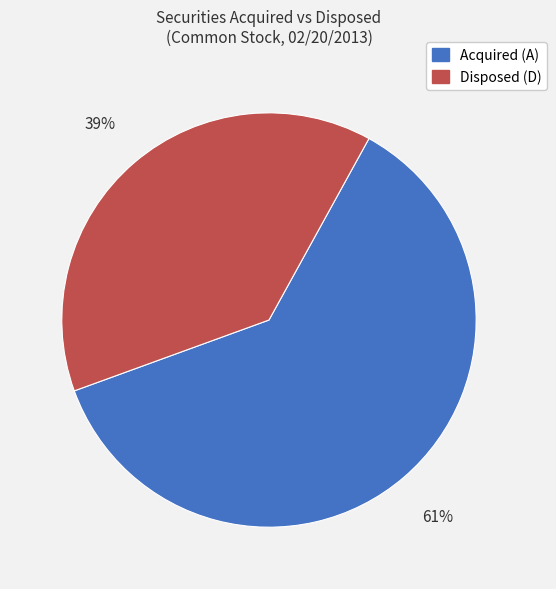

To the nearest percent, what percentage of the pie is Disposed (D)?

39%